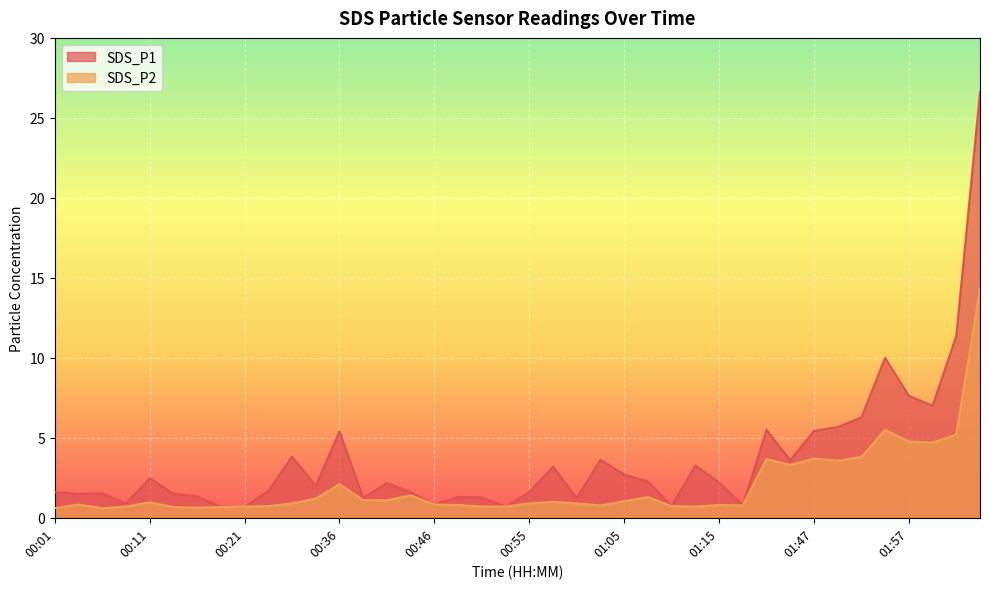

What position from the right is 00:46?

24